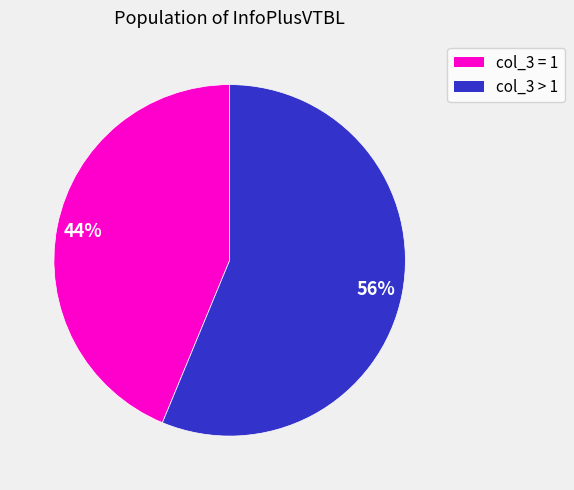

Count the number of slices in the pie.

2